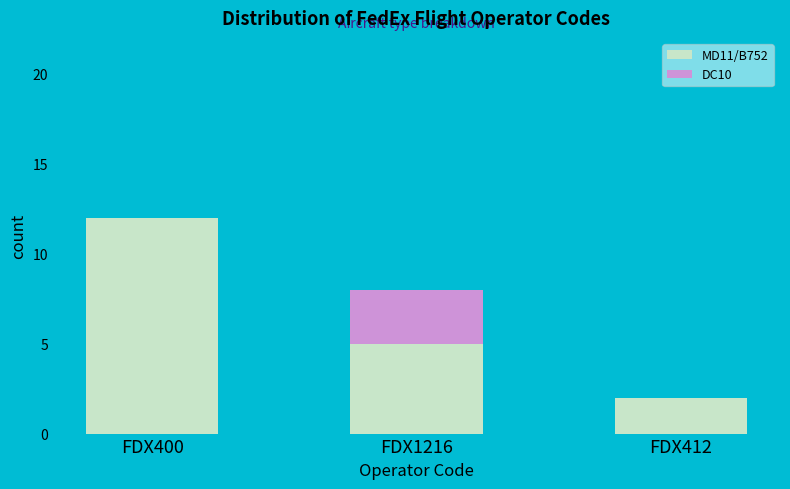

Reading left to right, what are the values for MD11/B752?

FDX400=12	FDX1216=5	FDX412=2